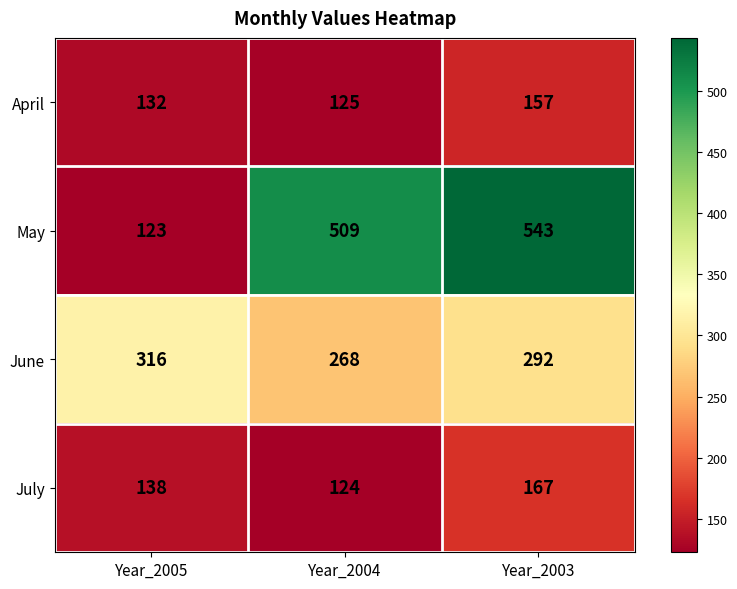

At which label is July closest to 145?

Year_2005